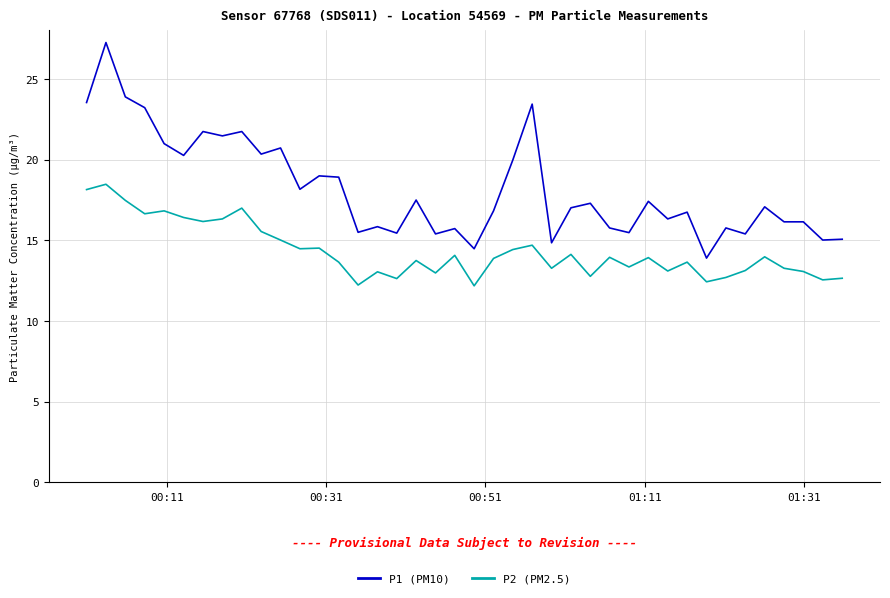

What is the difference between the maximum and minimum values in the P2 (PM2.5) series?

6.3